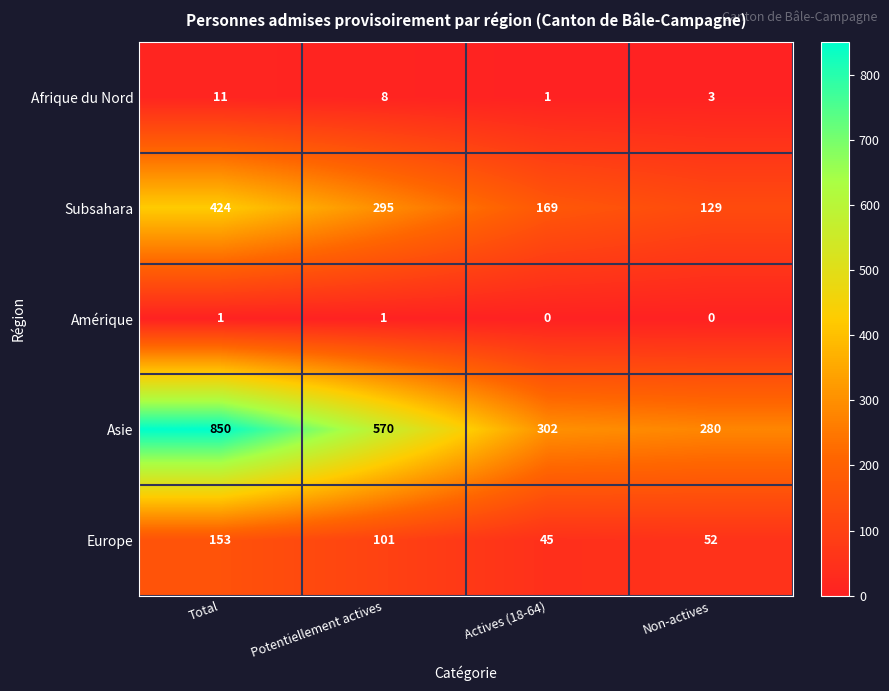

True or false: Asie has a value of 938 at Potentiellement actives.

False